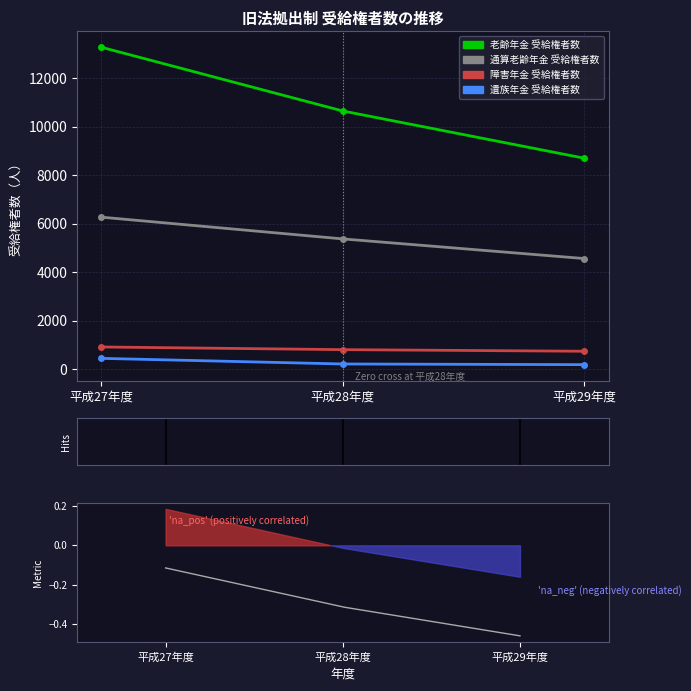

At which label does 遺族年金 受給権者数 reach its peak?

平成27年度